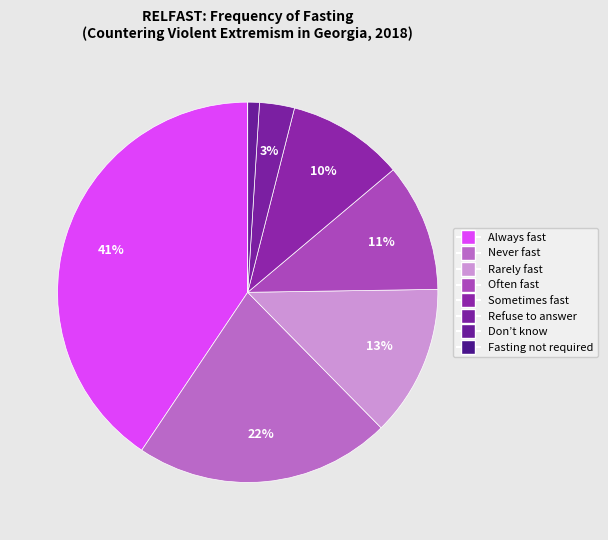

Which category has the smallest portion of the pie?

Fasting not required